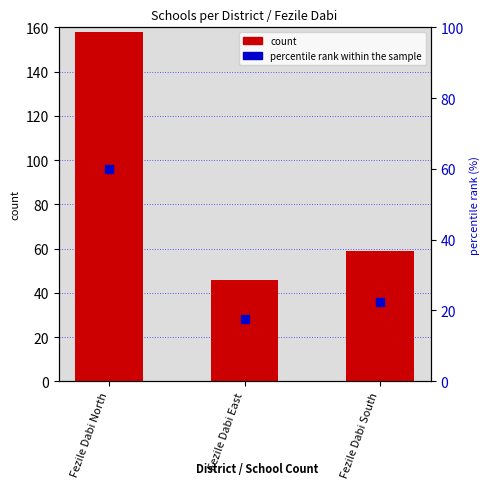

Which series has the largest Y range (max minus min)?

count